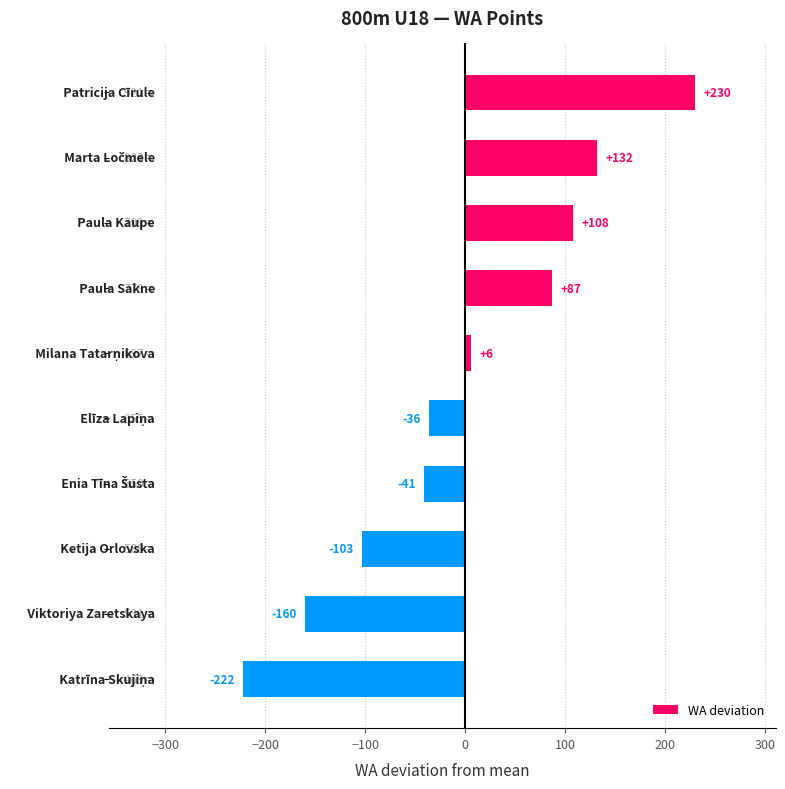

What is the value of the 8th bar from the top?

-103.1